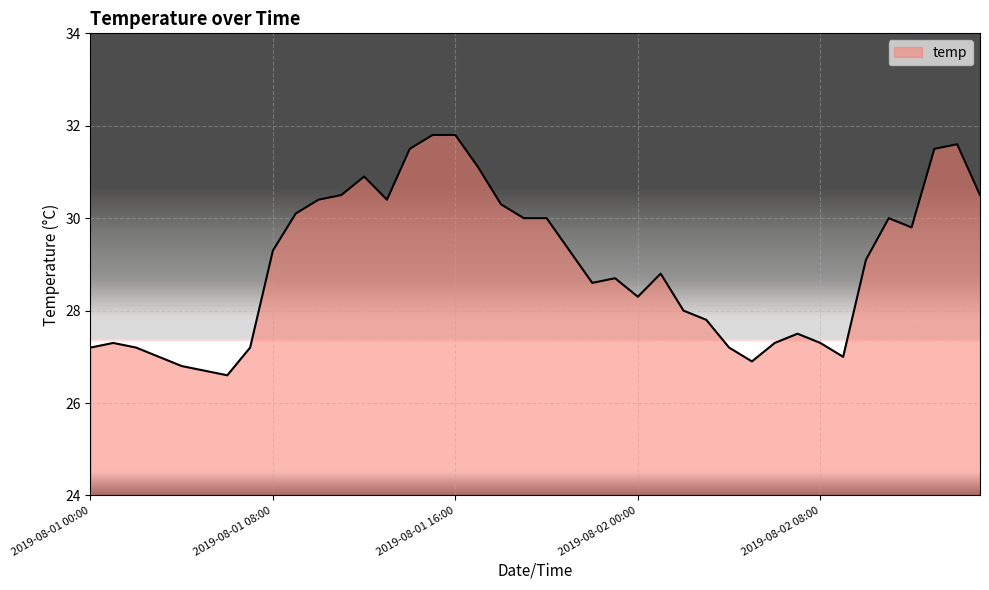

What is the difference between the maximum and minimum values?

5.2